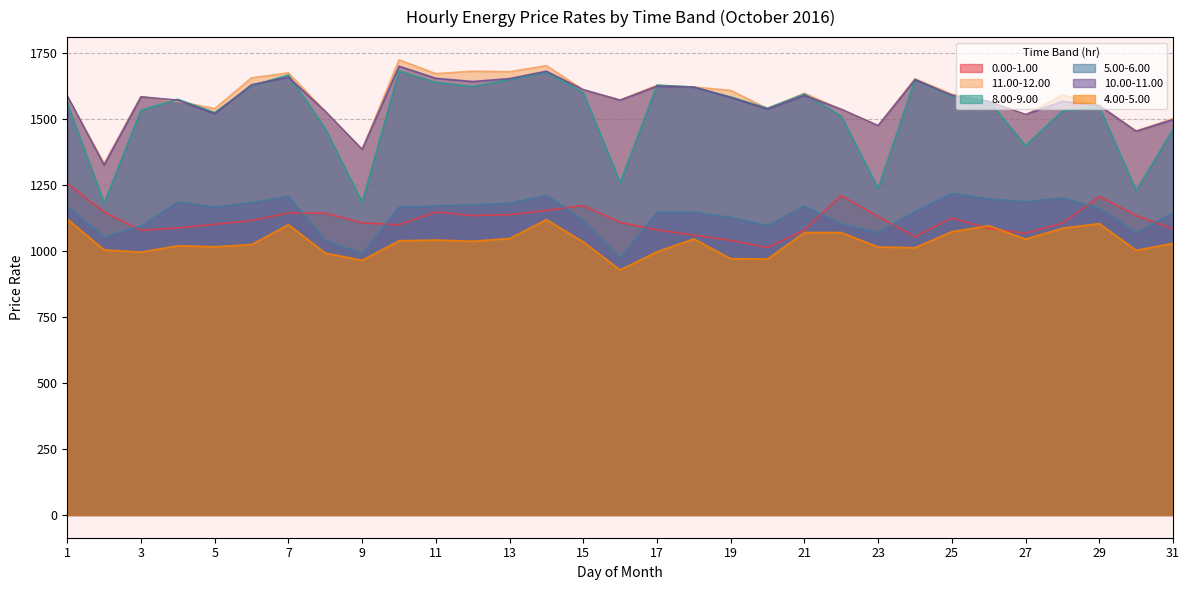

What is the difference between the 0.00-1.00 values at 3 and 24?

24.9